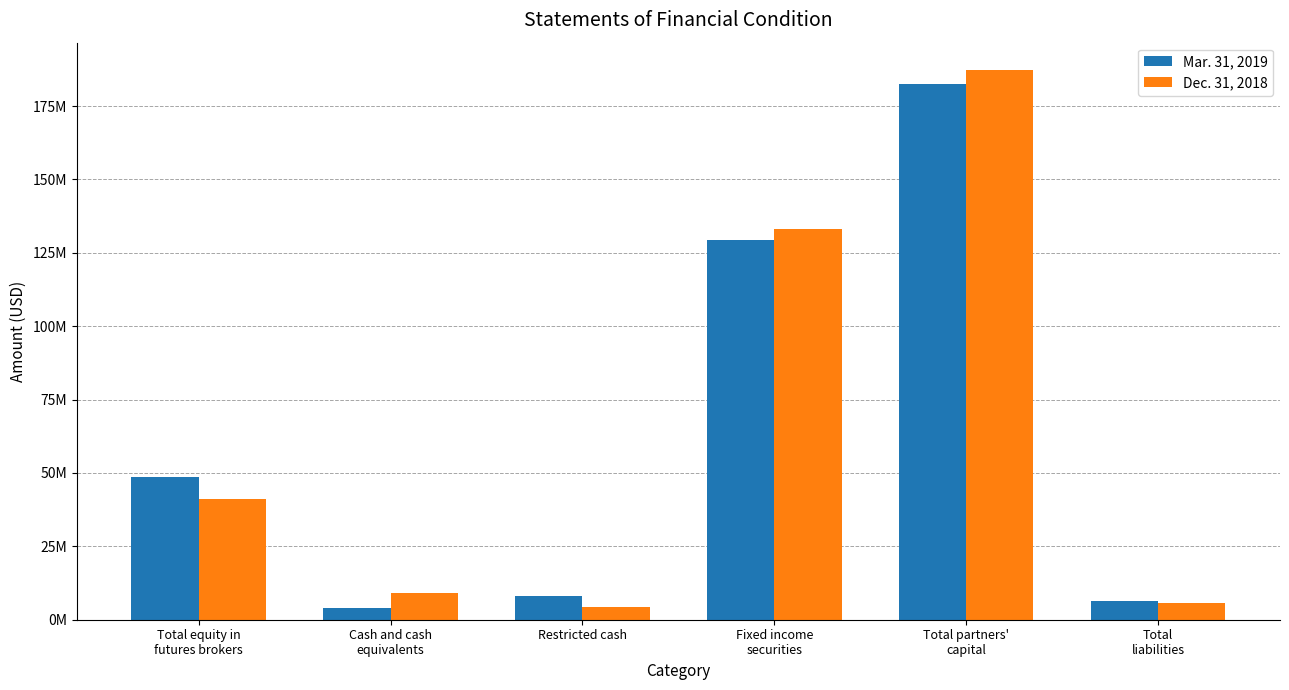

What is the difference between the highest and lowest values at Restricted cash?

3810798